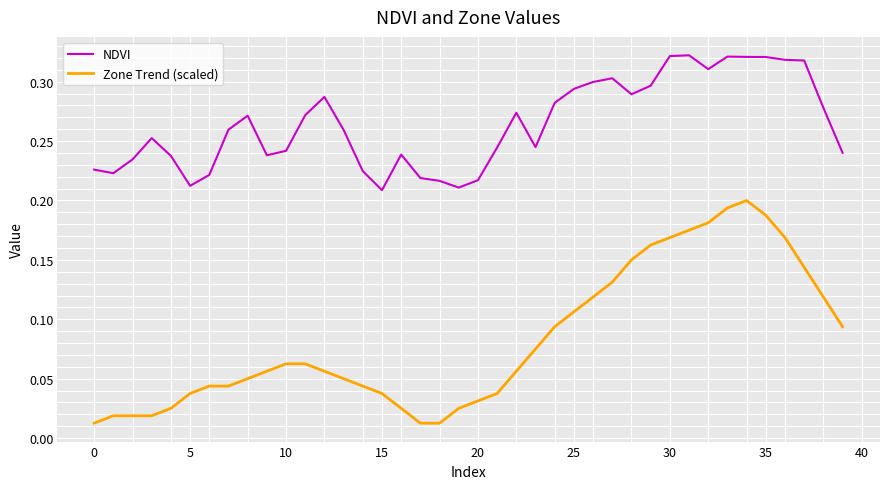

True or false: Zone Trend (scaled) and NDVI intersect in this chart.

False